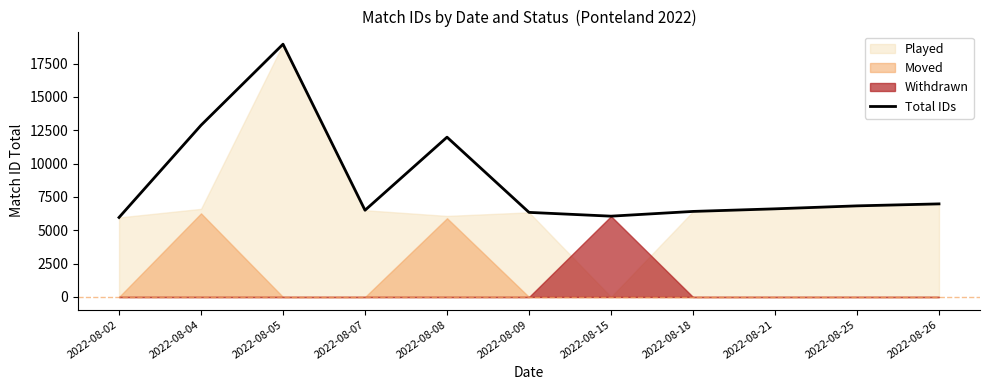

At which category does the chart reach its peak across all series?

2022-08-05